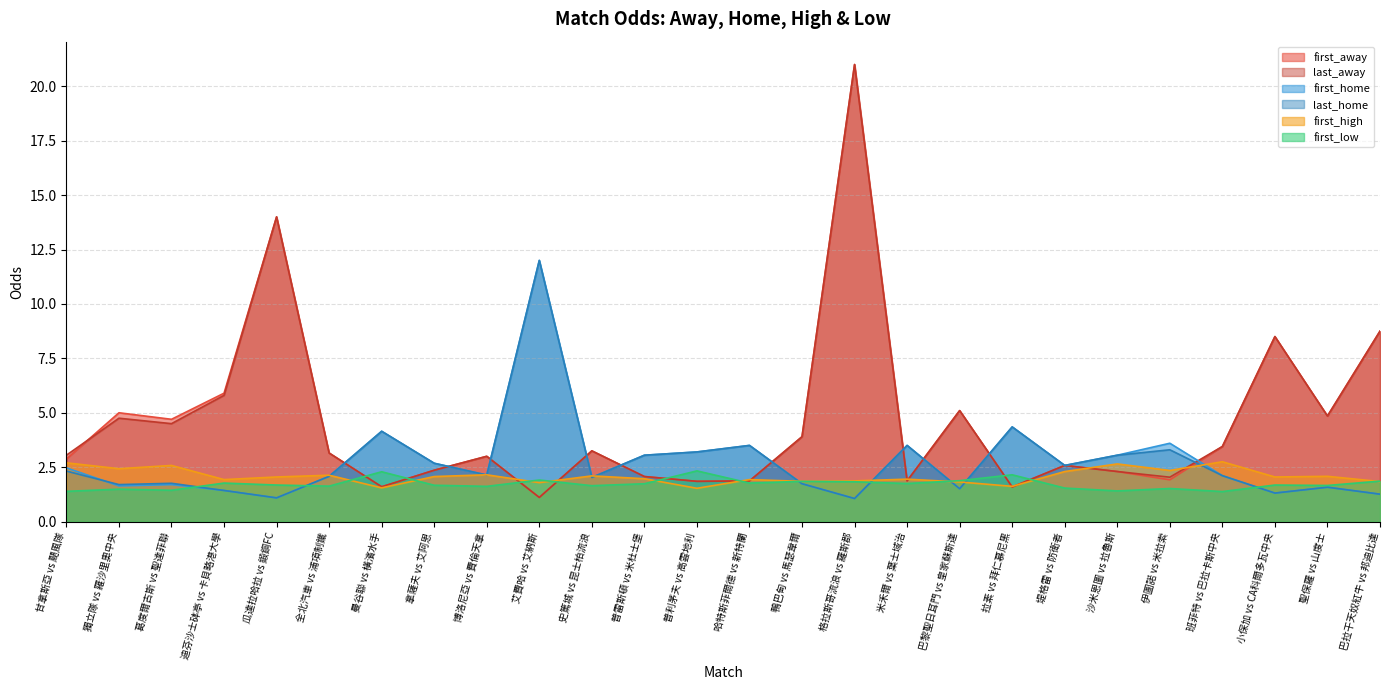

What is the difference between the second highest and minimum values in the first_low series?

0.9